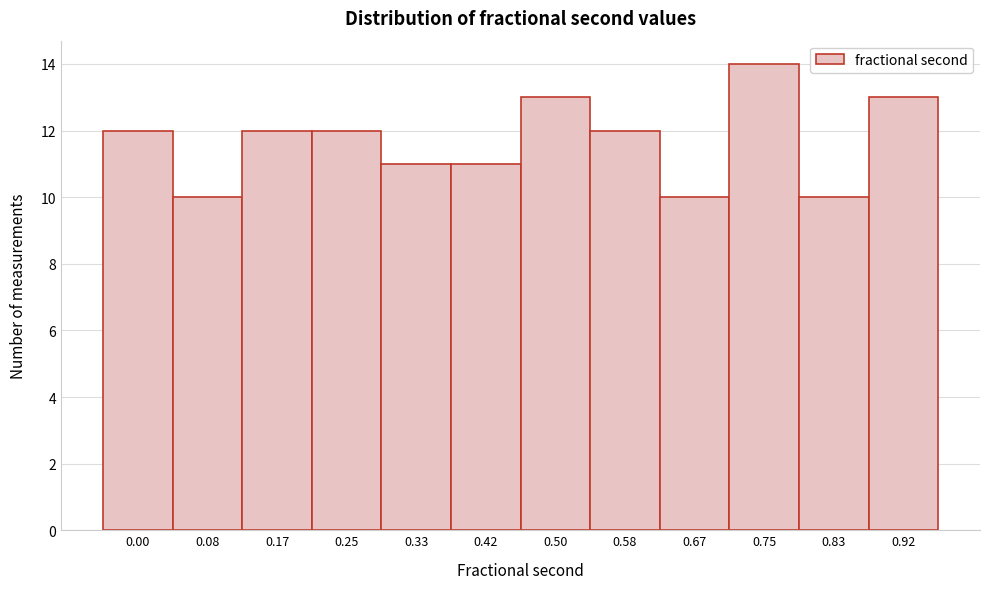

Reading left to right, extract all data points from this chart.

12	10	12	12	11	11	13	12	10	14	10	13